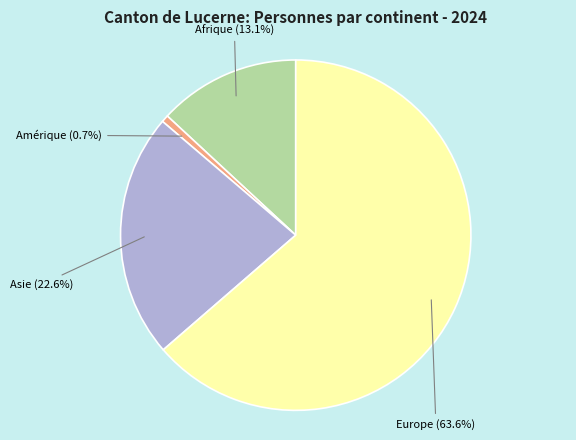

Is there a majority slice in this chart?

Yes